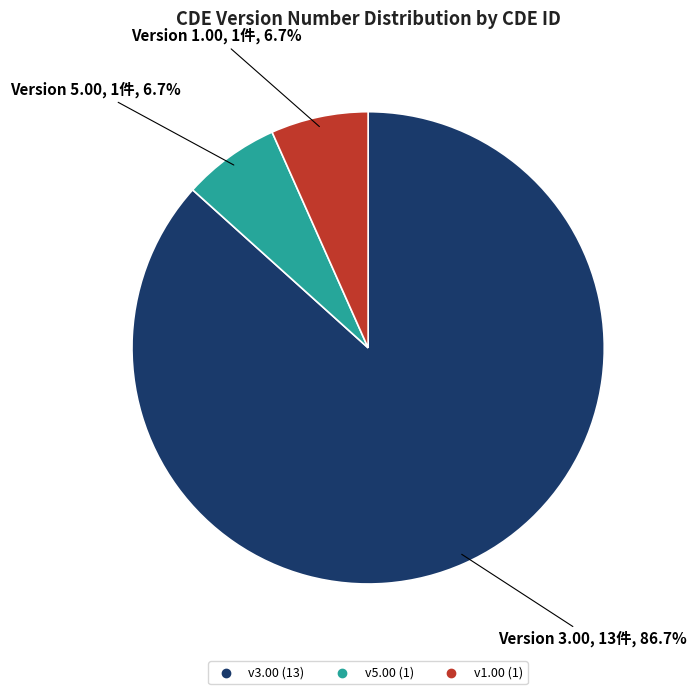

Is there a majority slice in this chart?

Yes